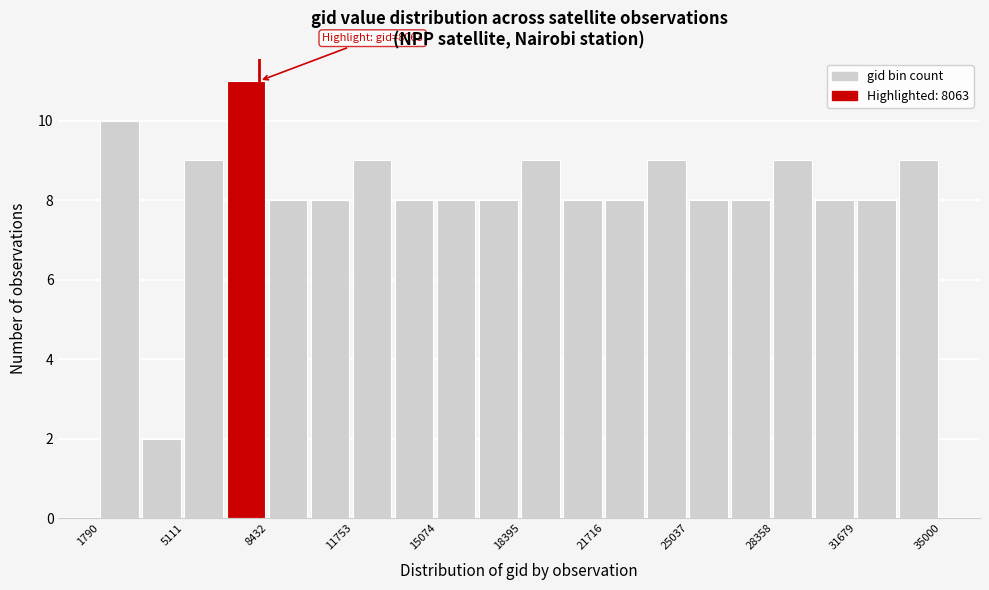

Around what value on the x-axis is the tallest bar? Give the approximate position of its centre, as read against the axis.

7500